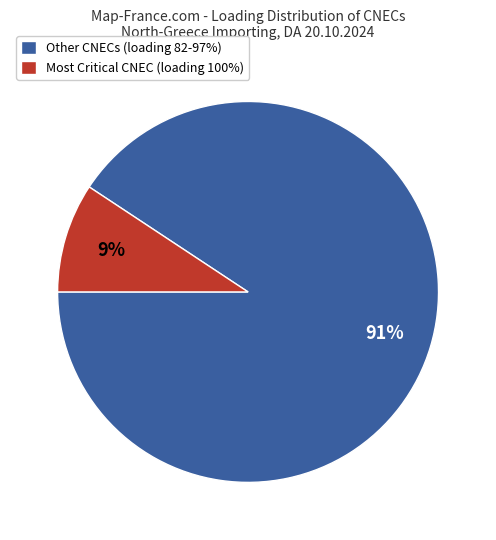

To the nearest percent, what is the combined percentage of Other CNECs (loading 82-97%) and Most Critical CNEC (loading 100%)?

100%